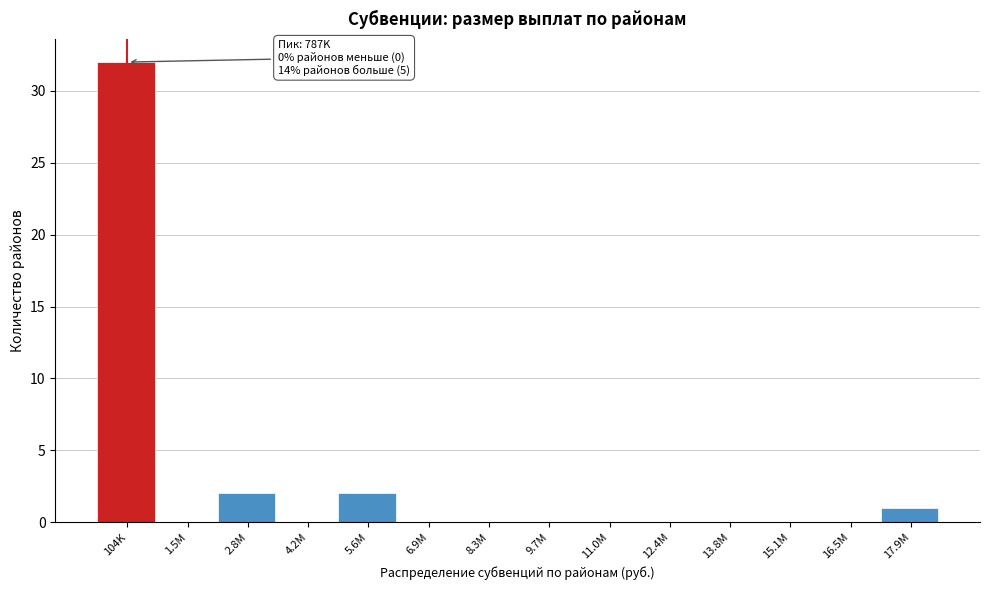

Reading left to right, list all the values displayed in this chart.

104K=32	1.5M=0	2.8M=2	4.2M=0	5.6M=2	6.9M=0	8.3M=0	9.7M=0	11.0M=0	12.4M=0	13.8M=0	15.1M=0	16.5M=0	17.9M=1